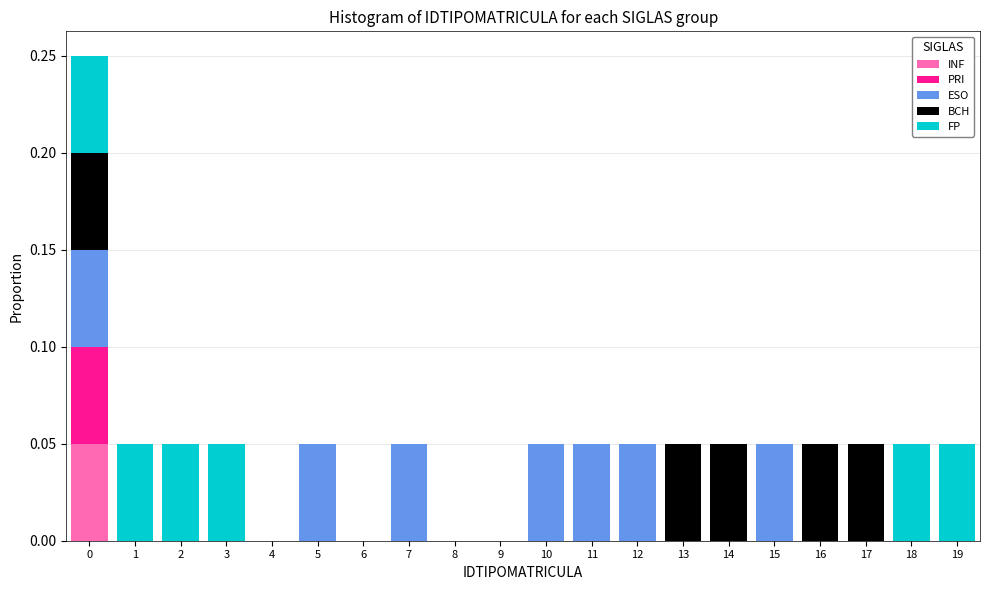

Reading left to right, transcribe this chart: for each stacked bar, give the range it covers on the x-axis and its total height. The values are not printed on the chart, so give them approximately, as read against the axis.

-0.5 to 0.5: 0.25
0.5 to 1.5: 0.05
1.5 to 2.5: 0.05
2.5 to 3.5: 0.05
3.5 to 4.5: 0
4.5 to 5.5: 0.05
5.5 to 6.5: 0
6.5 to 7.5: 0.05
7.5 to 8.5: 0
8.5 to 9.5: 0
9.5 to 10.5: 0.05
10.5 to 11.5: 0.05
11.5 to 12.5: 0.05
12.5 to 13.5: 0.05
13.5 to 14.5: 0.05
14.5 to 15.5: 0.05
15.5 to 16.5: 0.05
16.5 to 17.5: 0.05
17.5 to 18.5: 0.05
18.5 to 19.5: 0.05